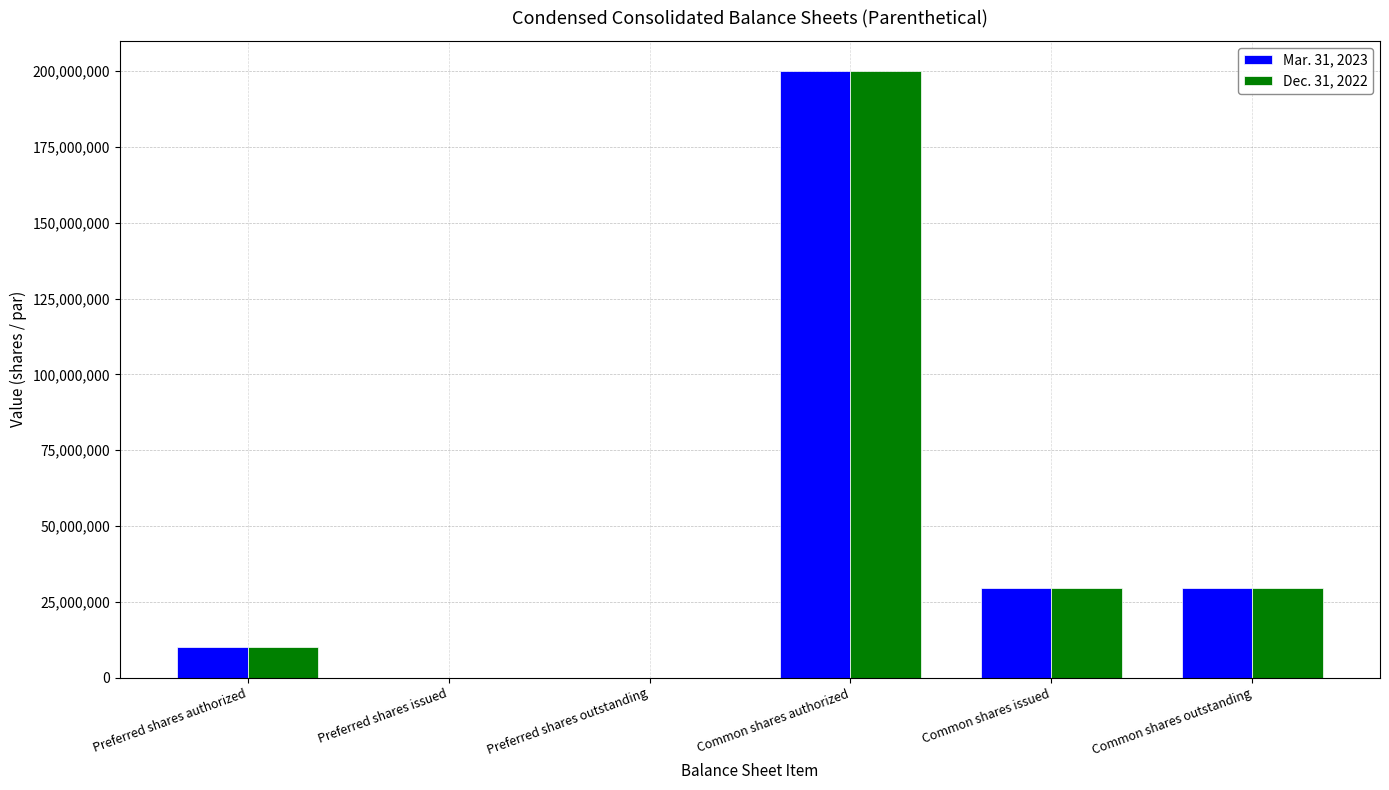

What is the sum of all Mar. 31, 2023 values?

268982250